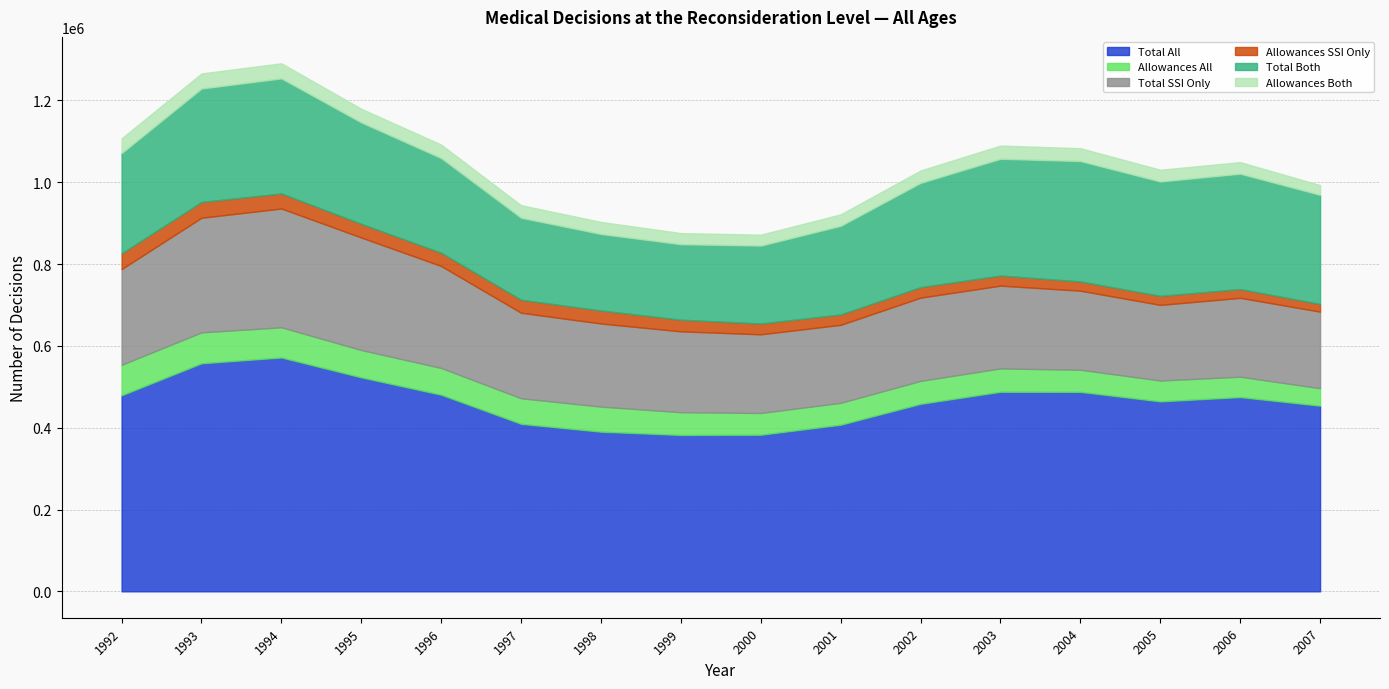

At which label is Total Both closest to 239402?

1992